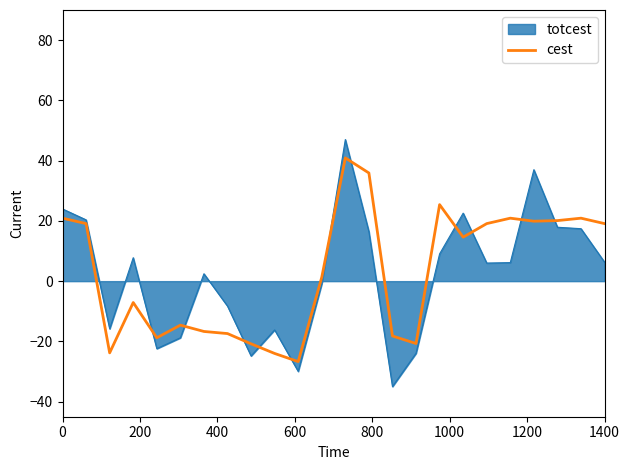

What is the smallest value displayed?

-35.0